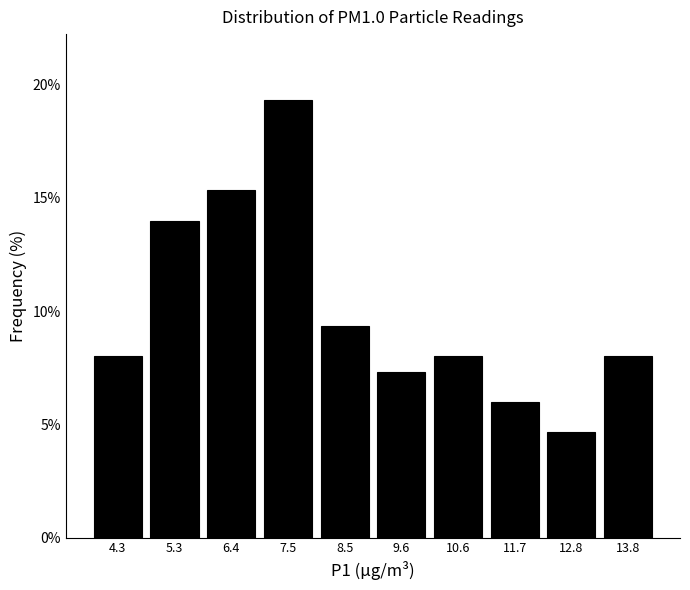

Over which range of the x-axis is the bar tallest?

7.0 to 8.0